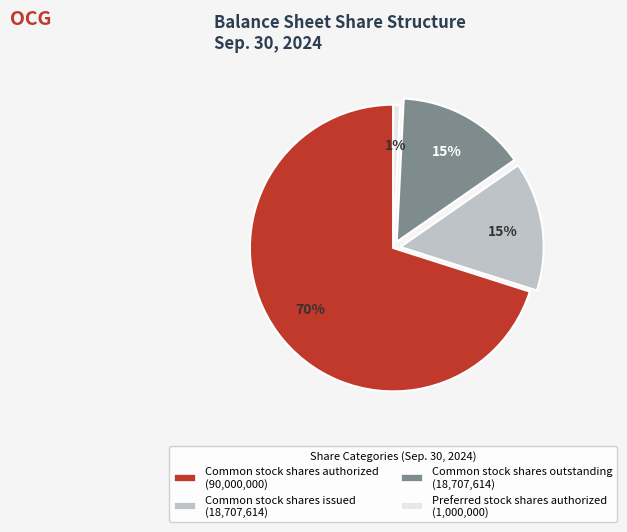

Which slice represents more than half of the pie?

Common stock shares authorized